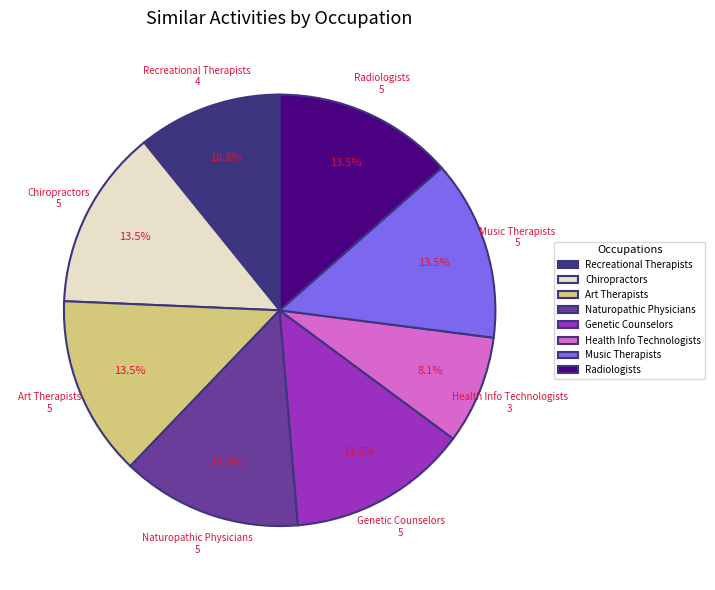

Combined, do Chiropractors and Music Therapists account for over 50%?

No